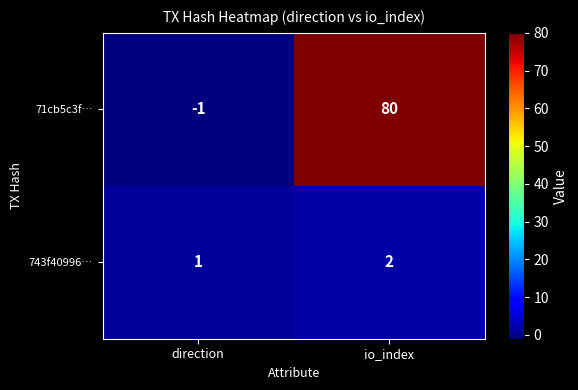

At which label does 743f40996… reach its peak?

io_index